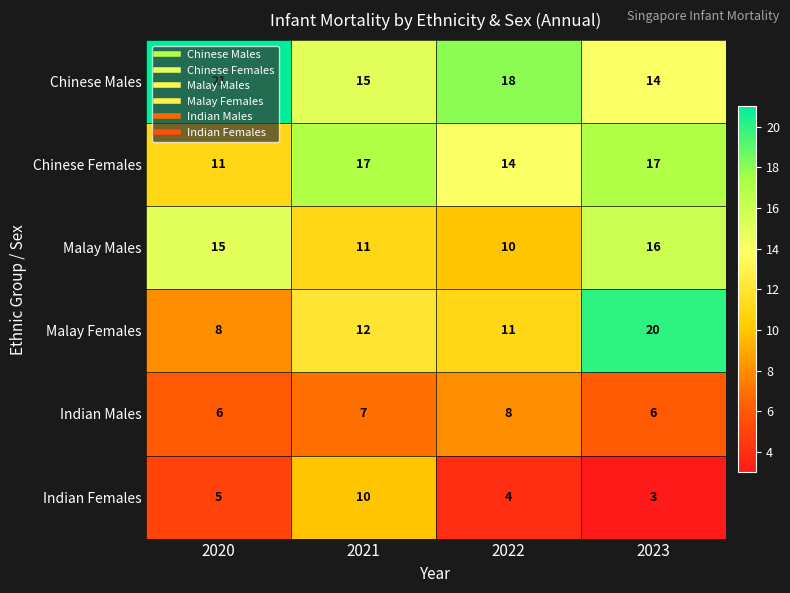

What is the sum of all Chinese Females values?

59